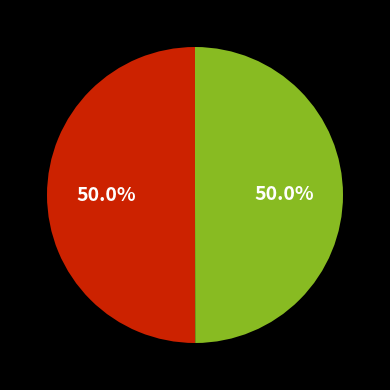

Which category has the biggest portion of the pie?

Rogers | Dixieland